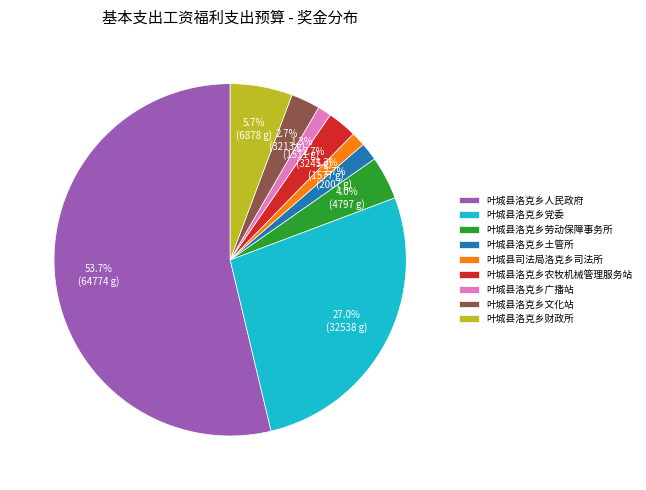

Which slice represents more than half of the pie?

叶城县洛克乡人民政府